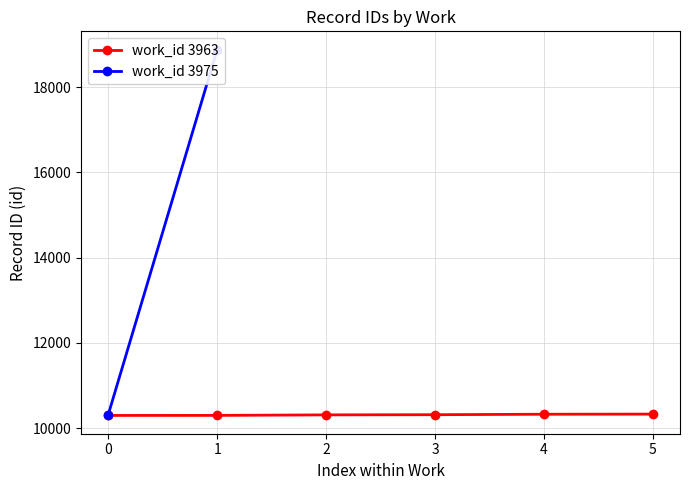

What is the maximum value for work_id 3963?

10327